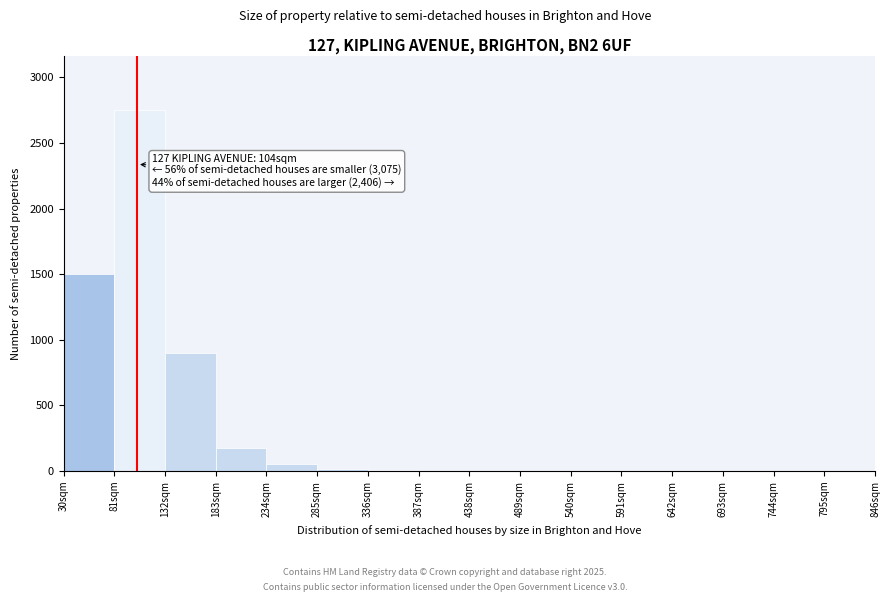

Over which range of the x-axis is the bar tallest?

81 to 132